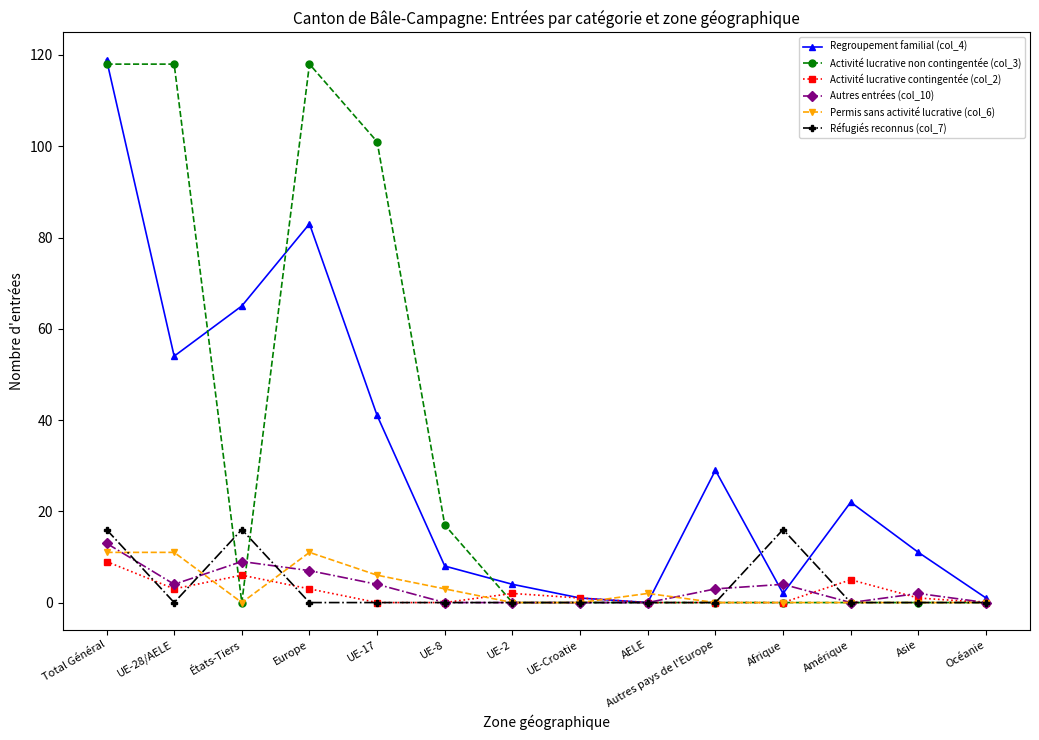

How many series are shown in this chart?

6